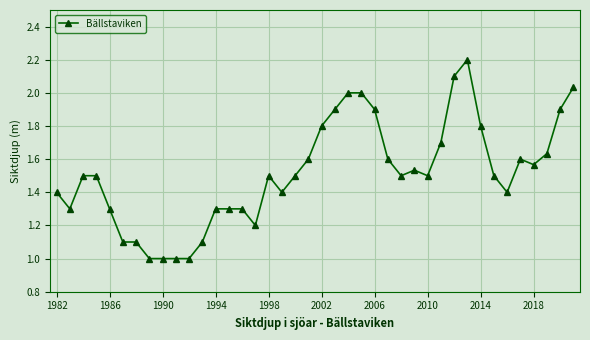

What is the difference between the second highest and minimum values?

1.1